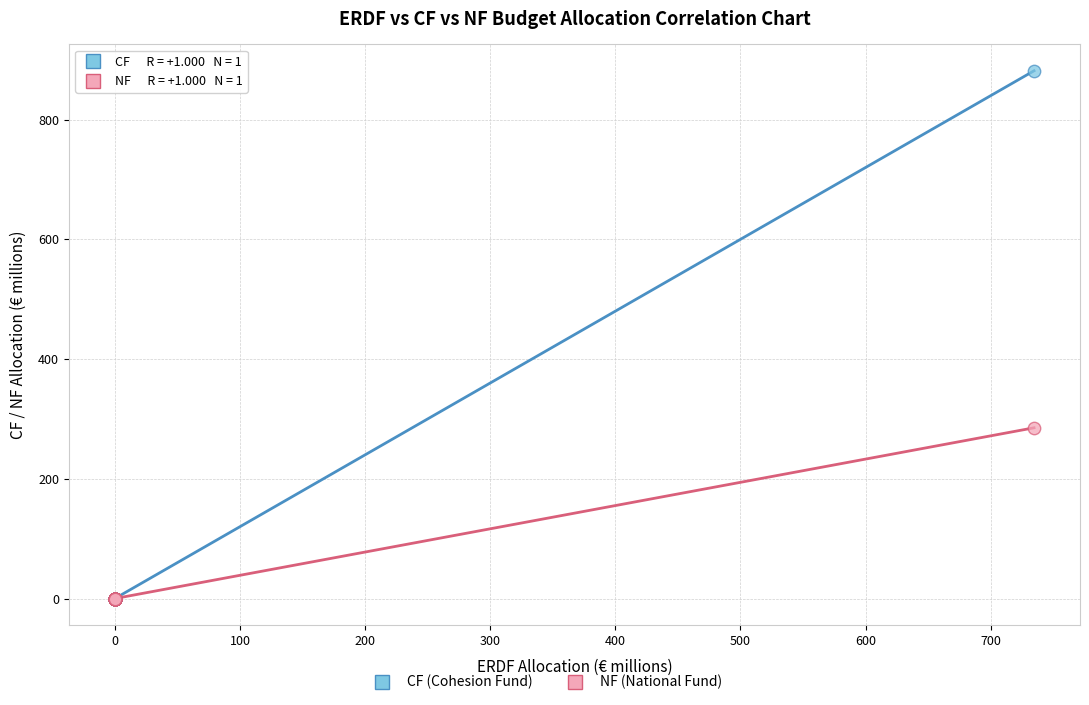

Across all series, what Y value is closest to 440?

285.2